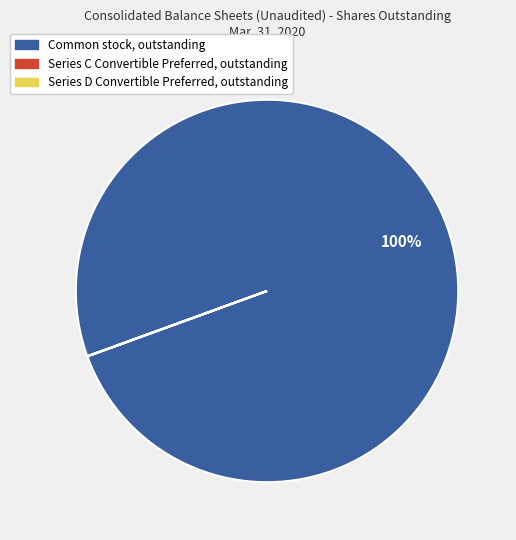

To the nearest percent, what is the difference between the largest and smallest slice percentages?

100%